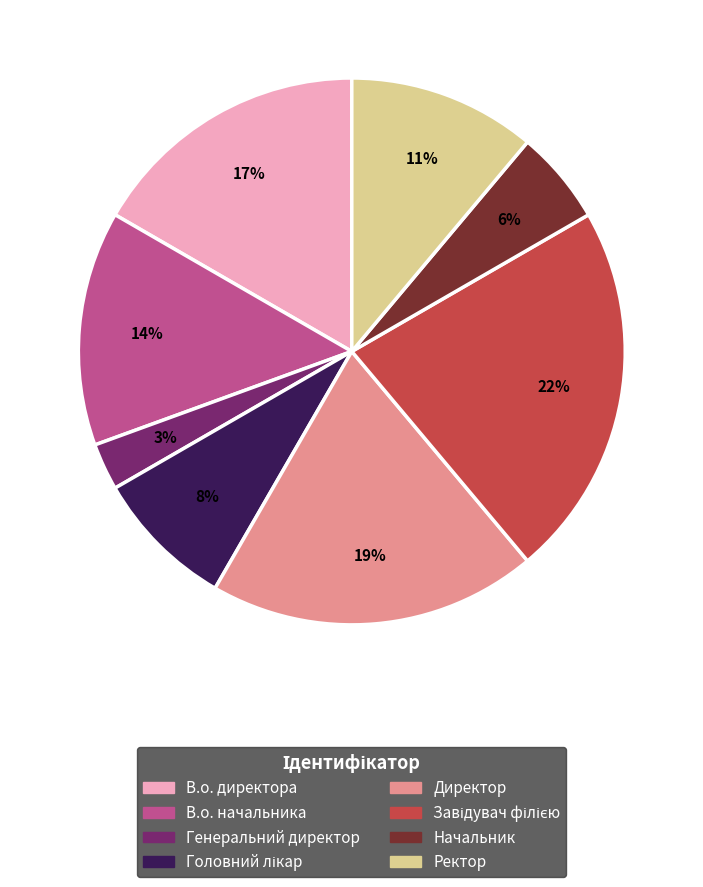

Which category has the smallest portion of the pie?

Генеральний директор